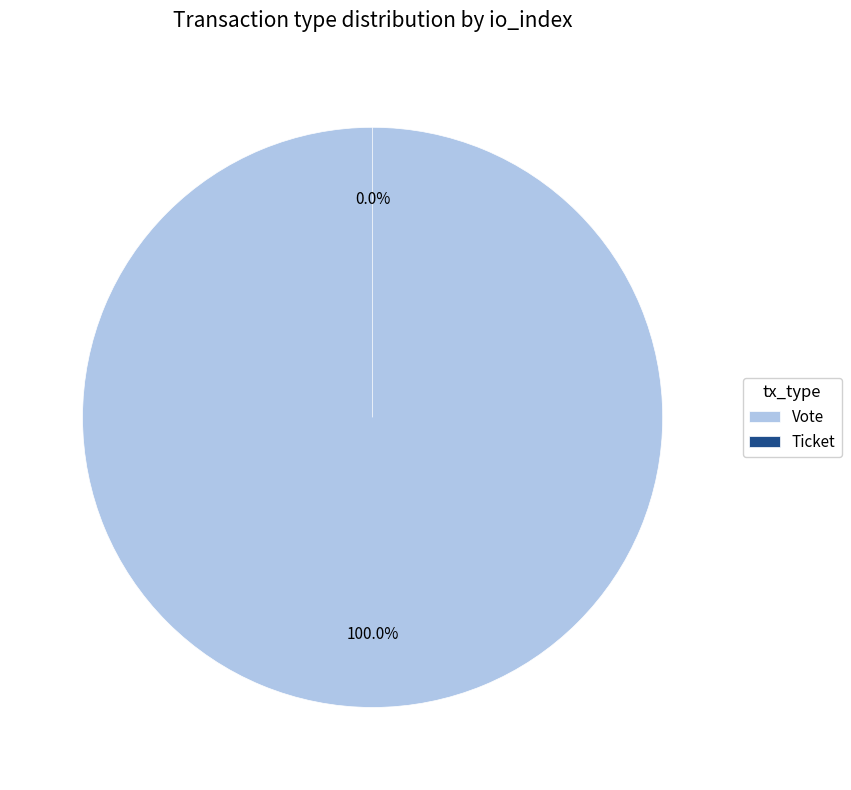

Rank the categories by value from highest to lowest.

Vote, Ticket